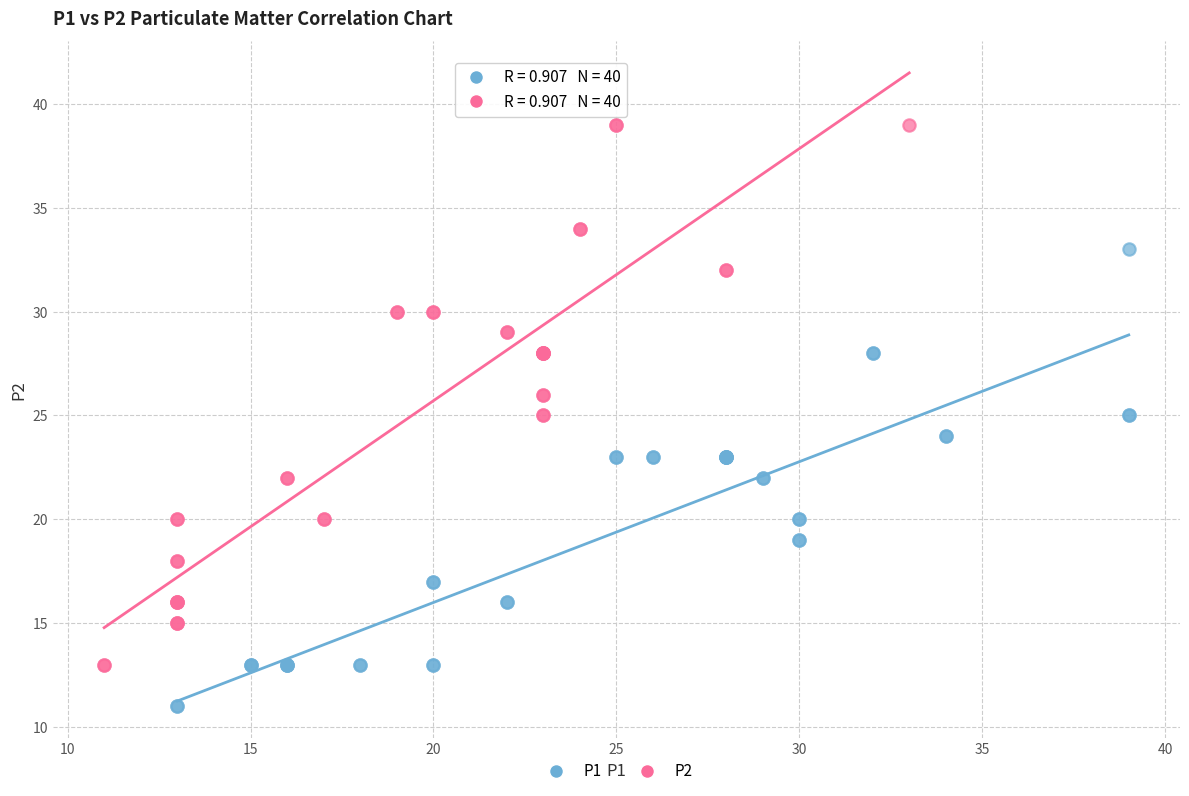

Which series contains the highest Y value?

P2